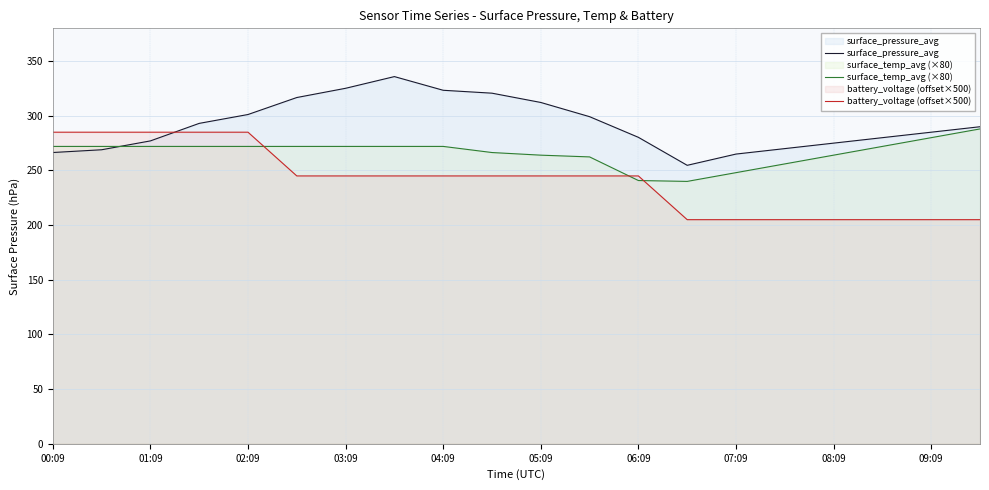

What are all the series names shown in the legend?

surface_pressure_avg, surface_temp_avg (×80), battery_voltage (offset×500)